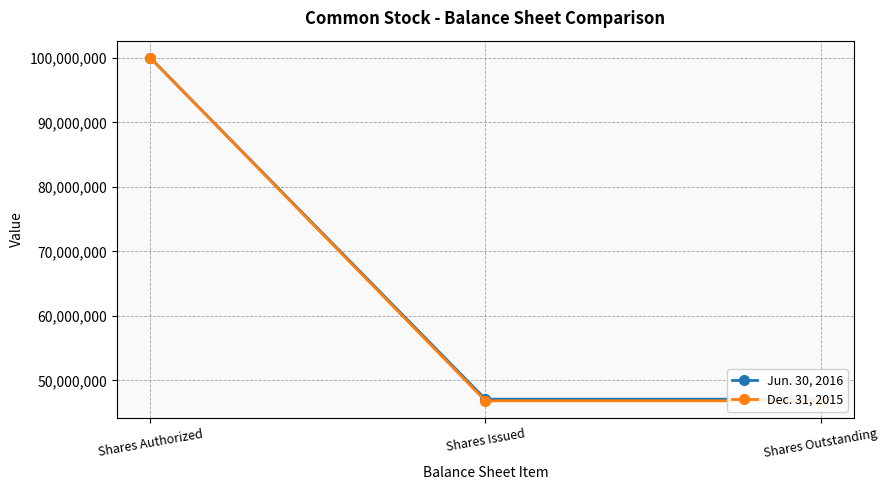

Which series has the largest total across all categories?

Jun. 30, 2016